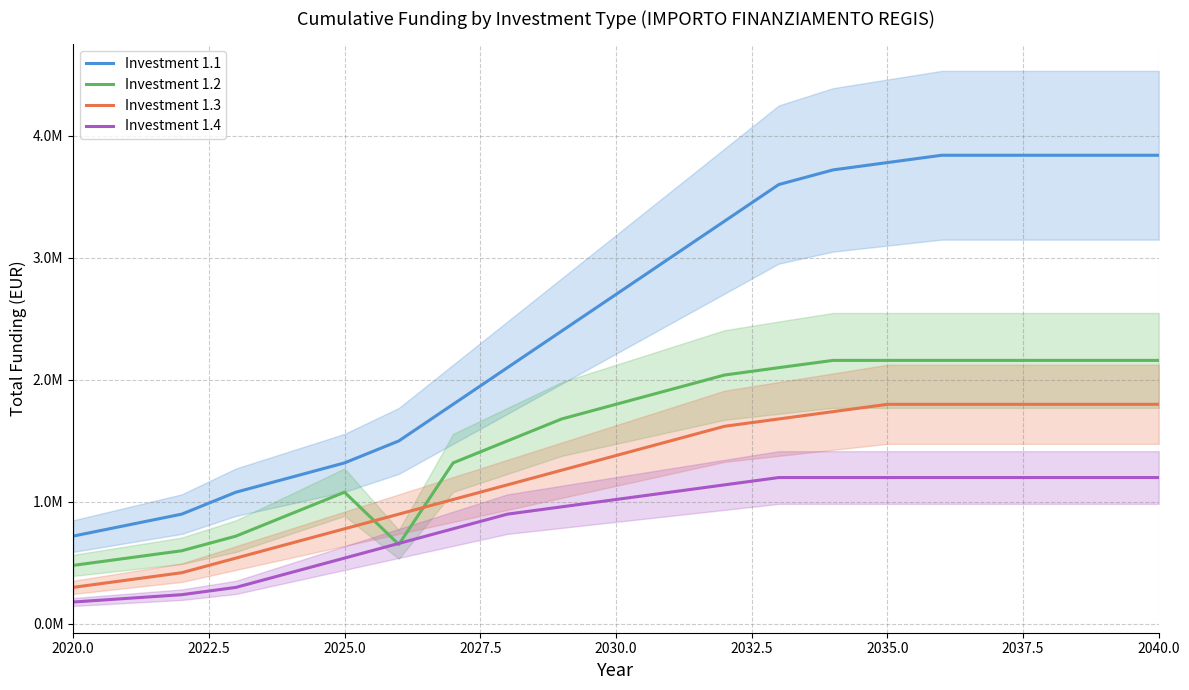

What is the highest value of the Investment 1.1 series?

3838812